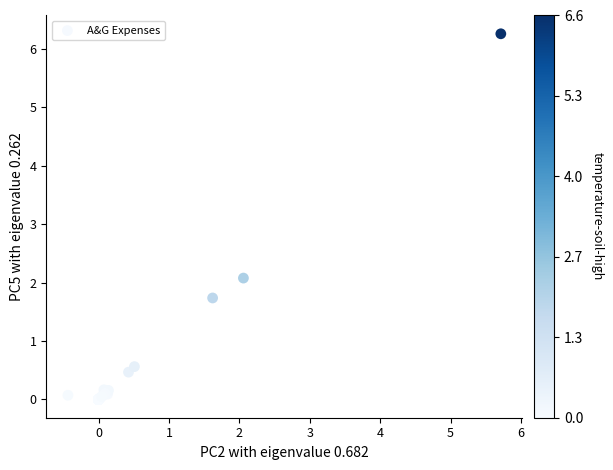

What Y value in the scatter plot is closest to 3?

2.1